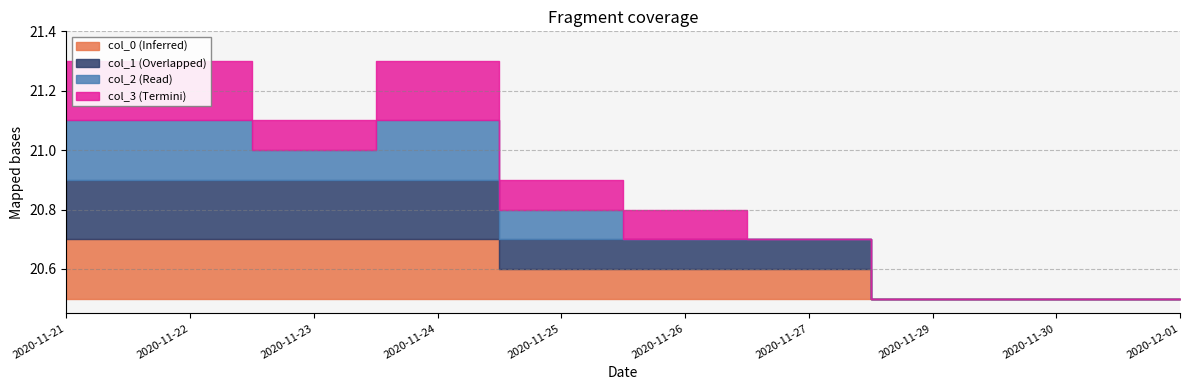

Which category has the highest value across all series?

2020-11-21